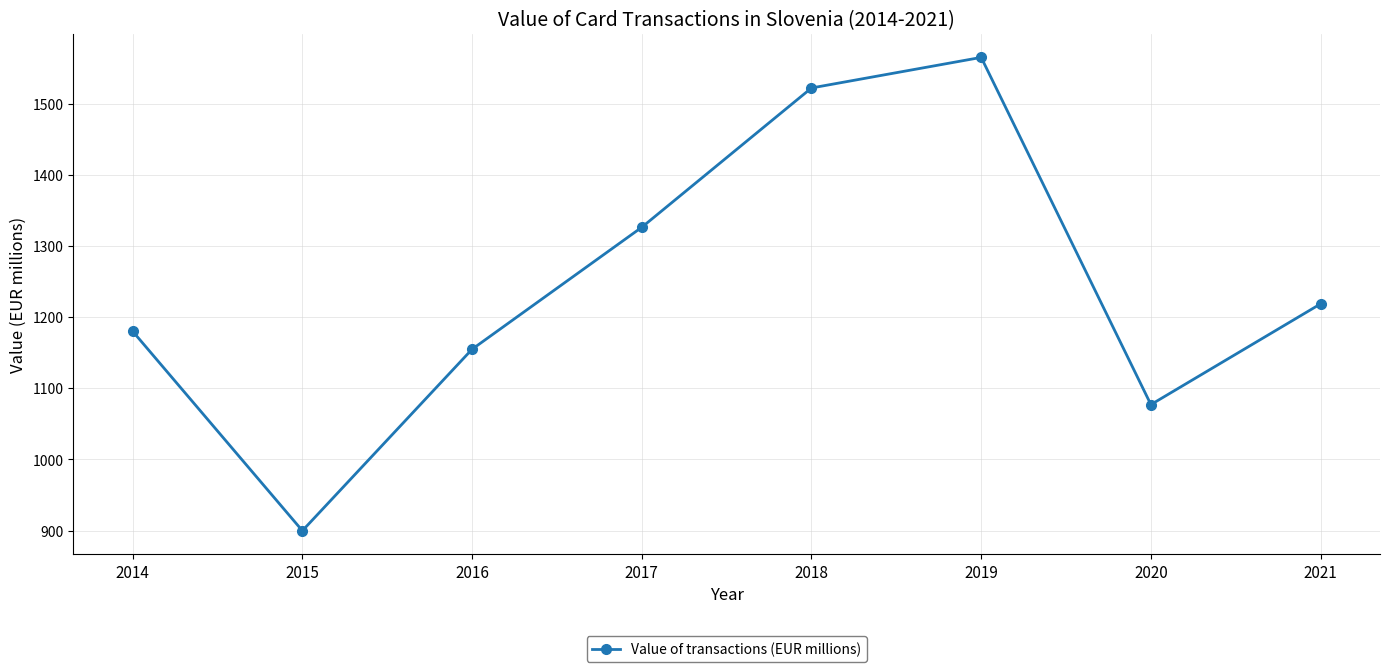

How many values exceed 1218?

4